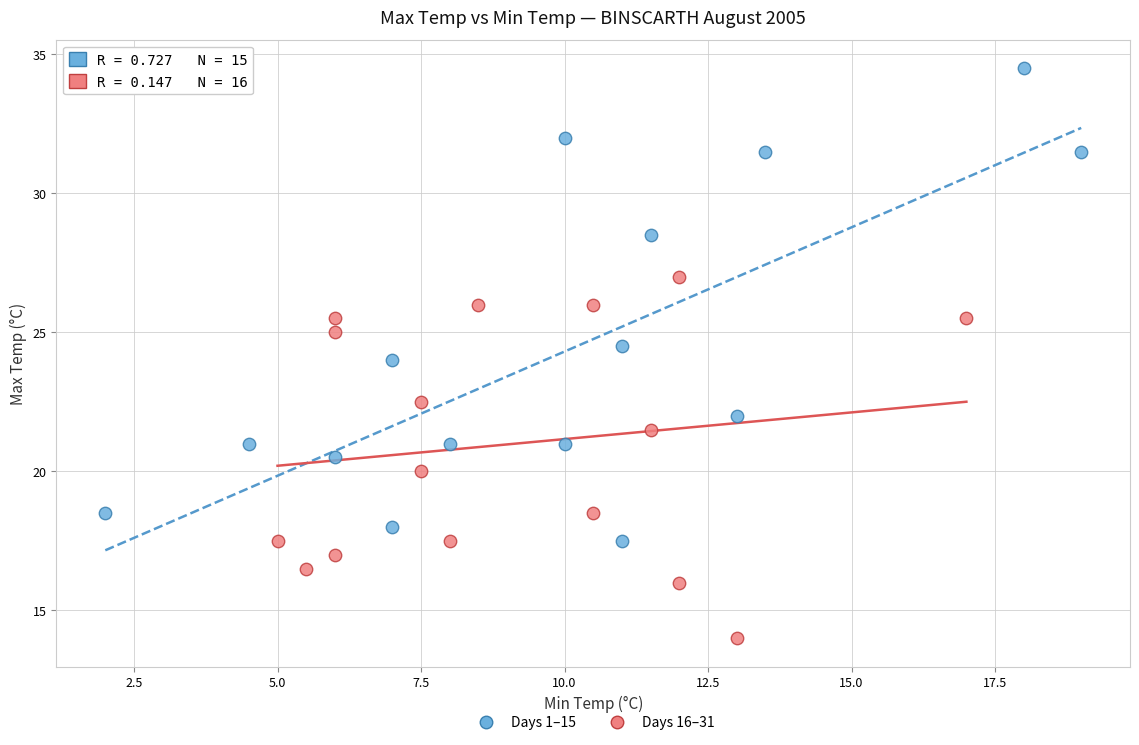

Which series contains the highest Y value?

Days 1–15